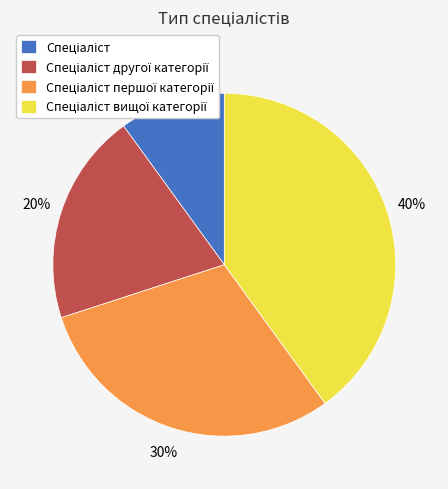

To the nearest percent, what is the difference between the largest and smallest slice percentages?

30%